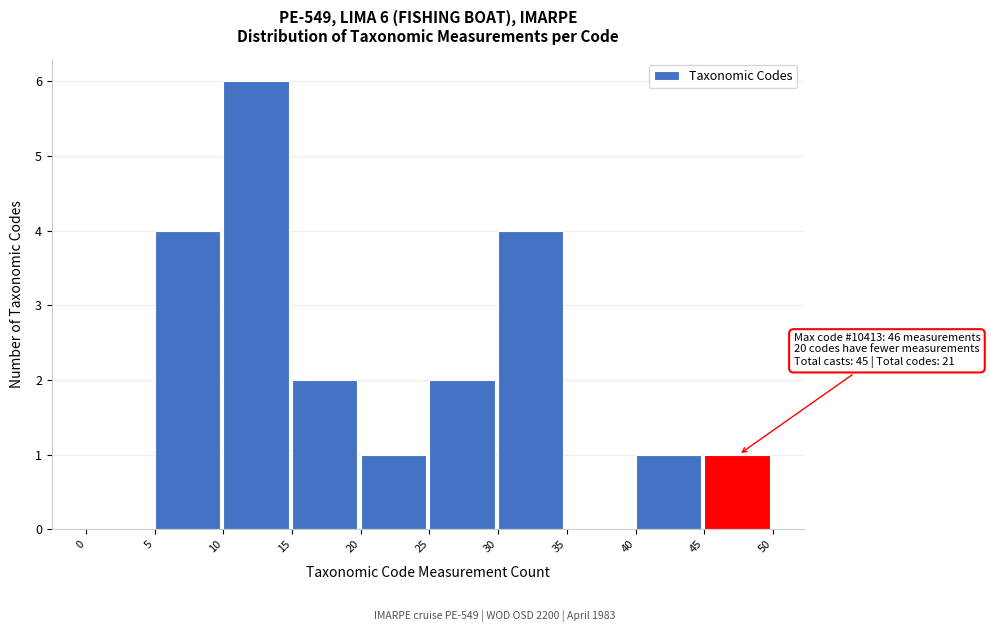

Over which range of the x-axis is the bar tallest?

10 to 15